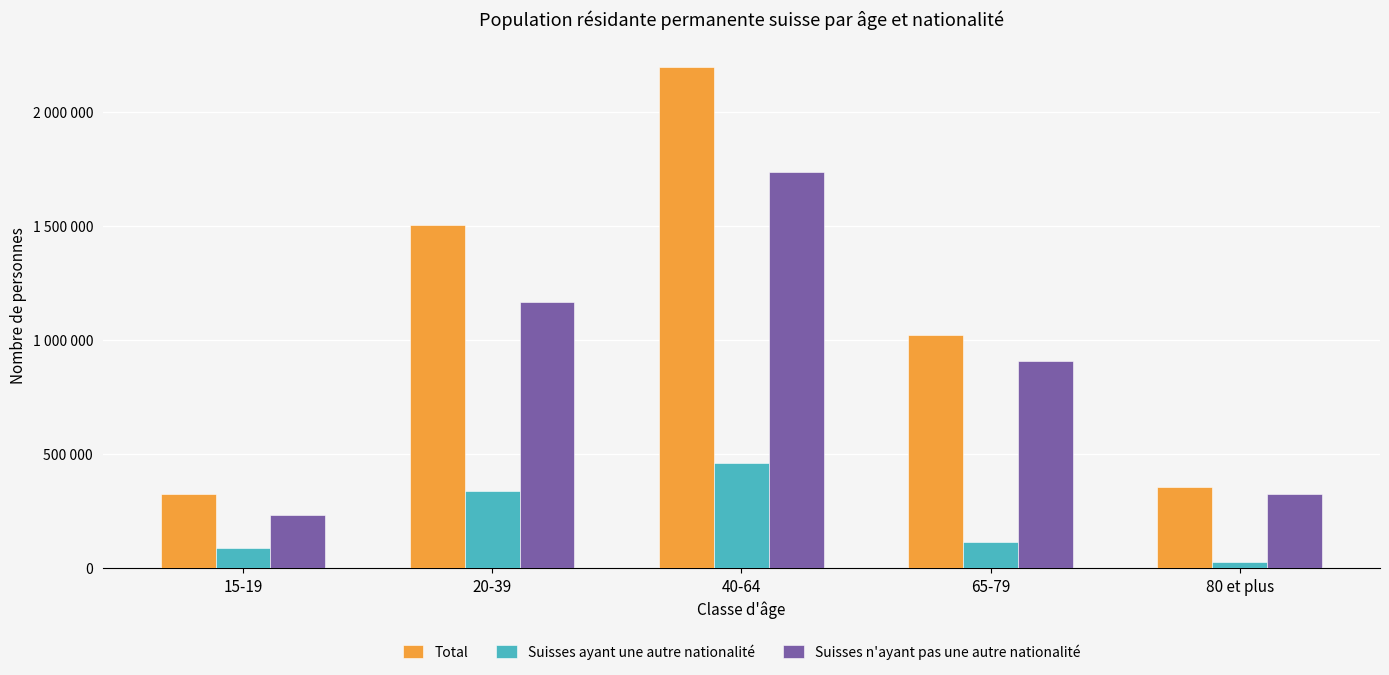

Are the bars grouped side by side (vs. stacked)?

Yes